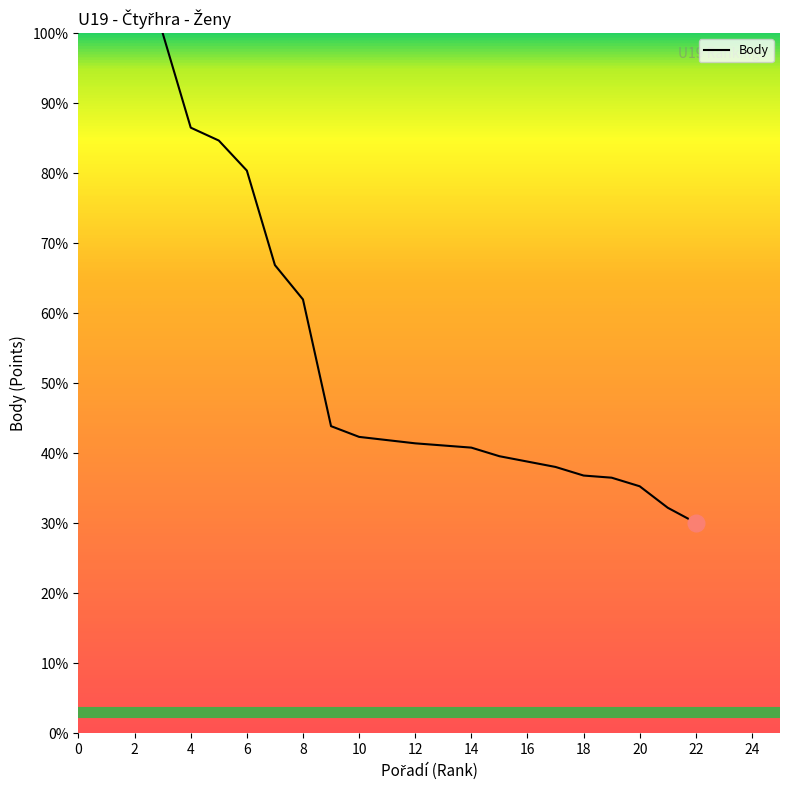

What is the difference between the maximum and minimum values?

69.9